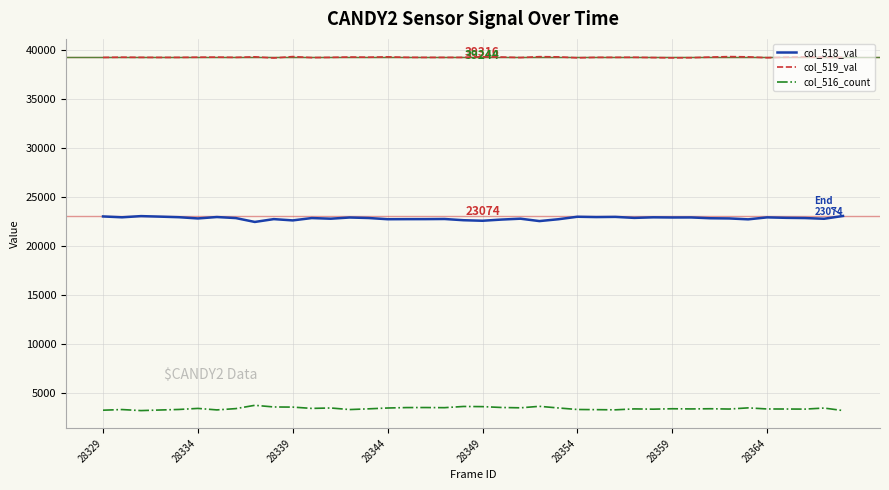

Which series has the largest total across all categories?

col_519_val